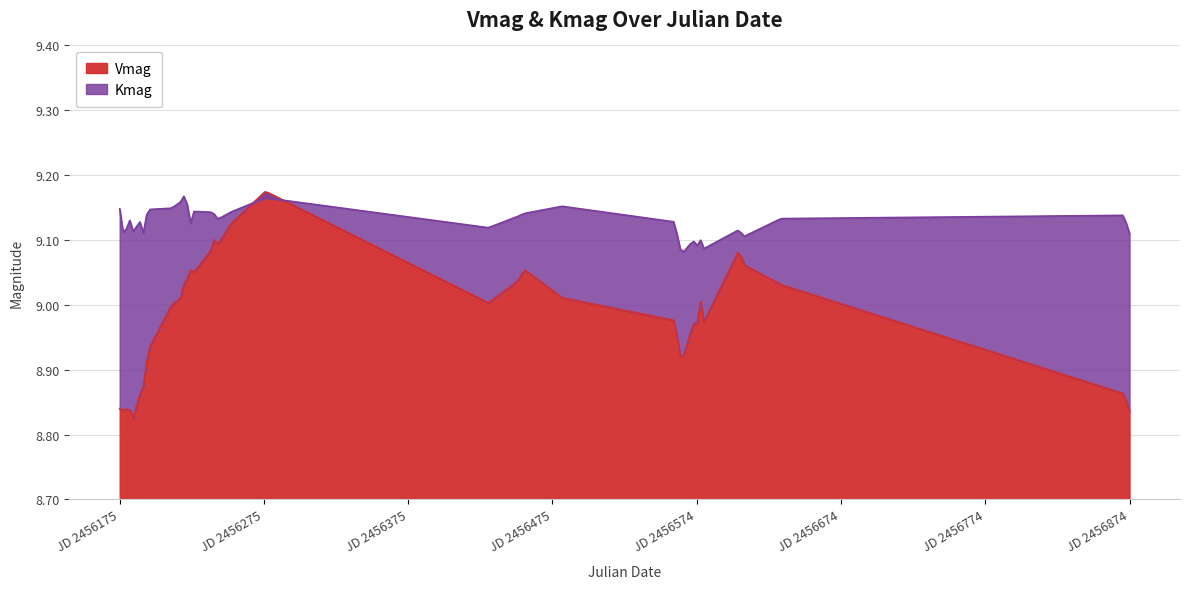

Which category has the highest value across all series?

2456276.34245